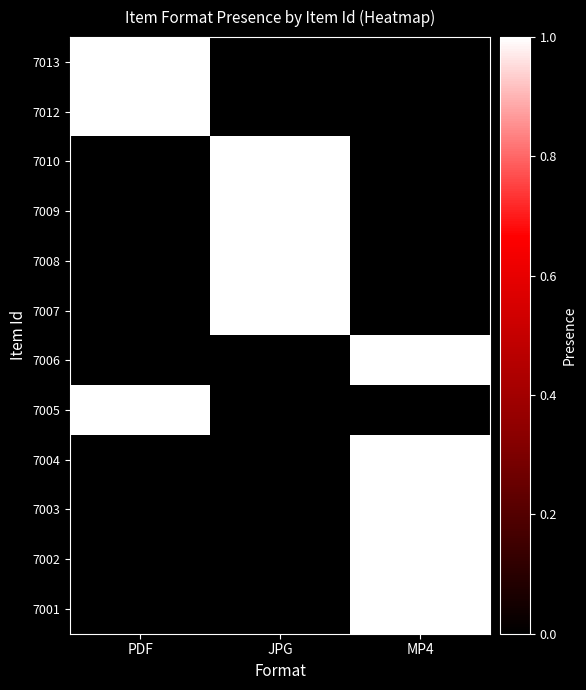

Reading left to right, list all the values displayed in this chart.

7013: PDF=1	JPG=0	MP4=0
7012: PDF=1	JPG=0	MP4=0
7010: PDF=0	JPG=1	MP4=0
7009: PDF=0	JPG=1	MP4=0
7008: PDF=0	JPG=1	MP4=0
7007: PDF=0	JPG=1	MP4=0
7006: PDF=0	JPG=0	MP4=1
7005: PDF=1	JPG=0	MP4=0
7004: PDF=0	JPG=0	MP4=1
7003: PDF=0	JPG=0	MP4=1
7002: PDF=0	JPG=0	MP4=1
7001: PDF=0	JPG=0	MP4=1